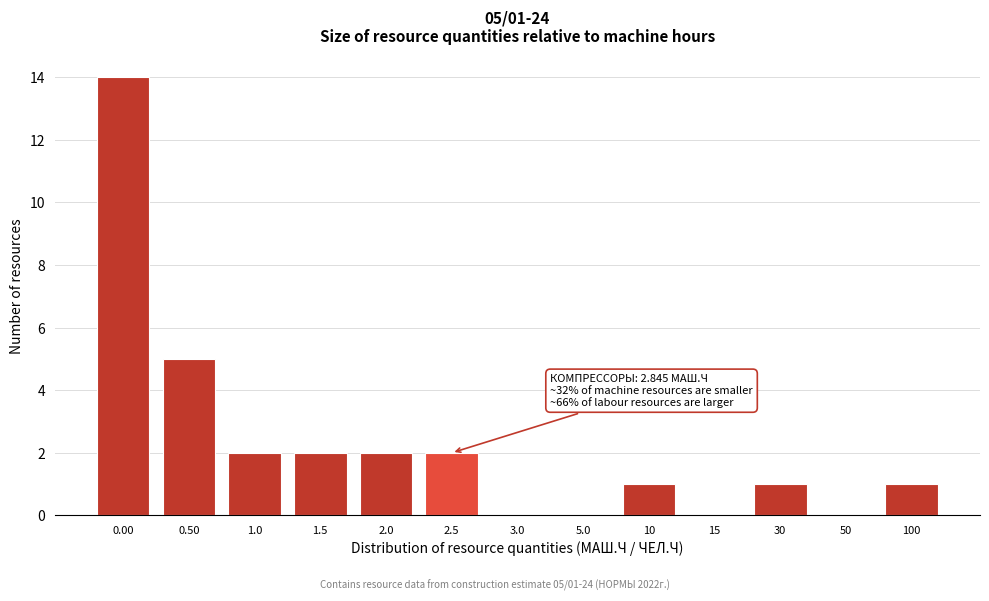

Reading right to left, transcribe all the data shown in this chart.

100=1	50=0	30=1	15=0	10=1	5.0=0	3.0=0	2.5=2	2.0=2	1.5=2	1.0=2	0.50=5	0.00=14